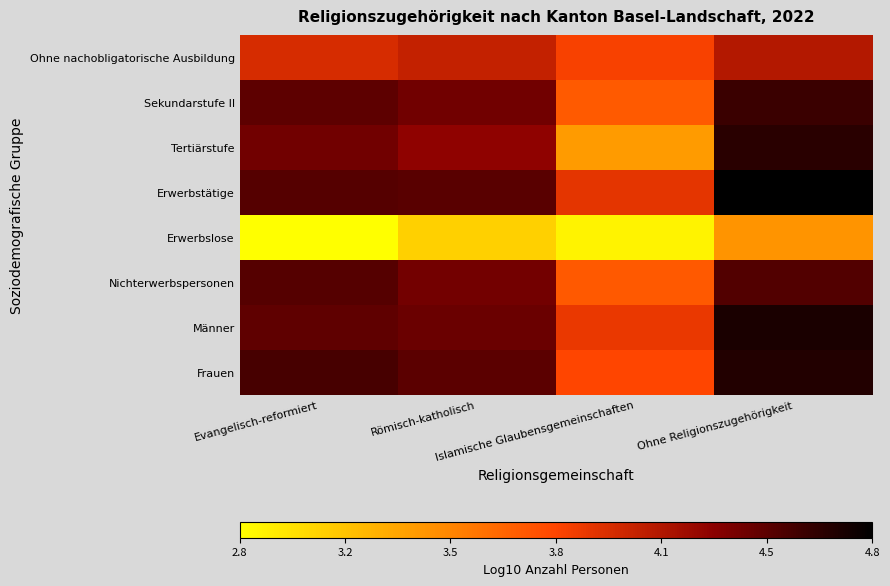

What is the minimum value shown in the chart?

2.8